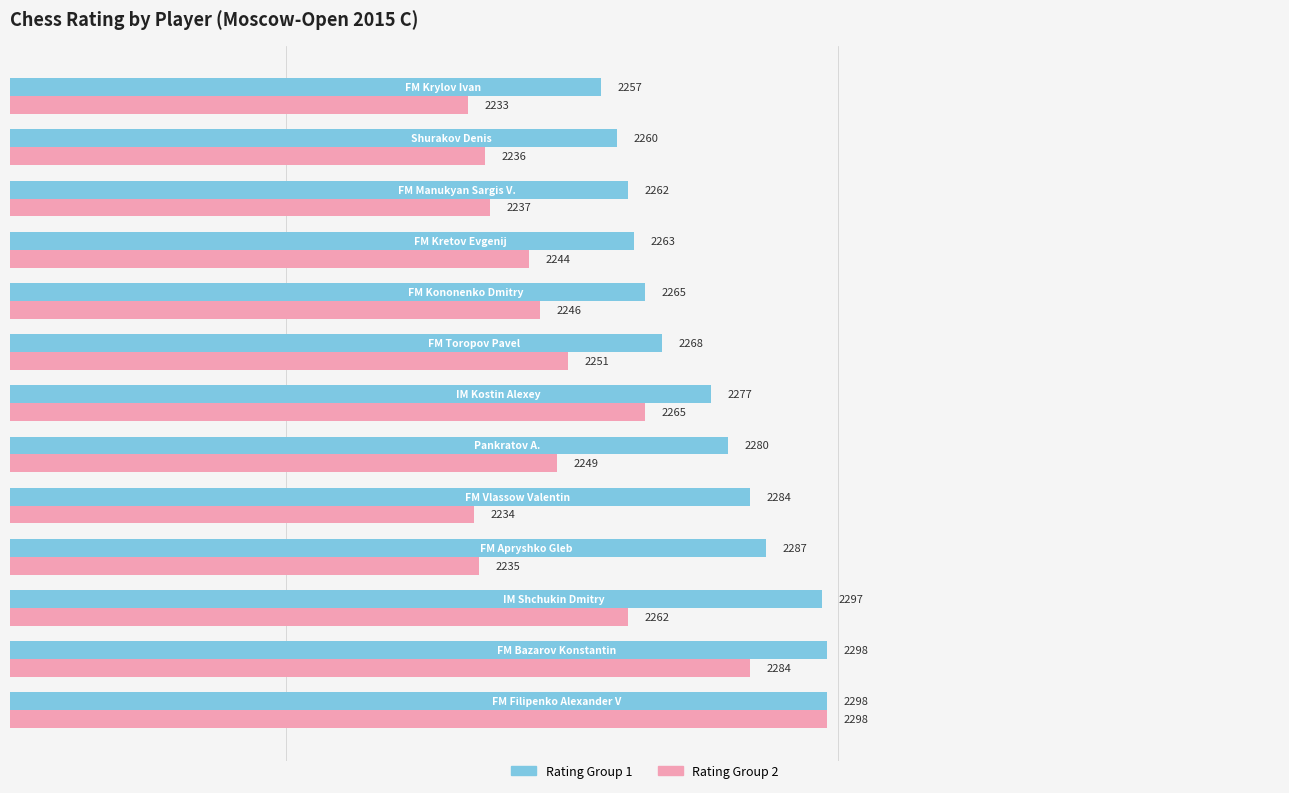

Is it true that Rating Group 1 equals 3470 at IM Shchukin Dmitry?

False